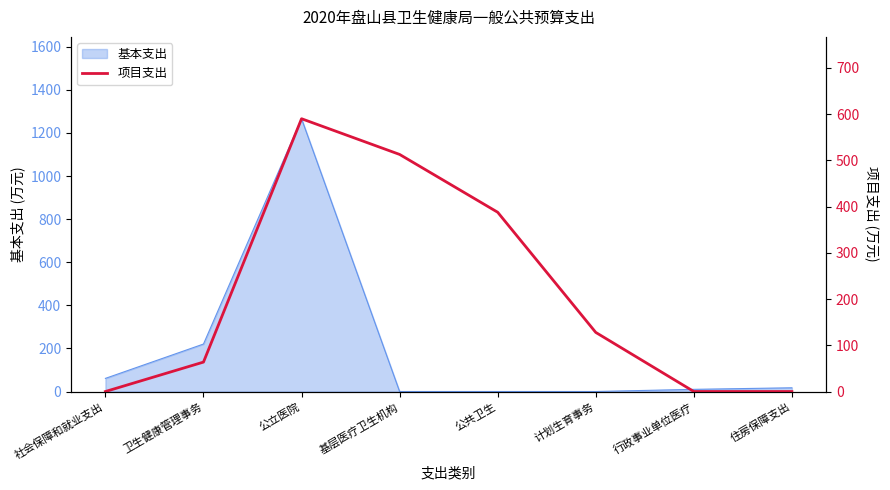

How many interior local peaks (higher than both neighbors) does the data have?

1